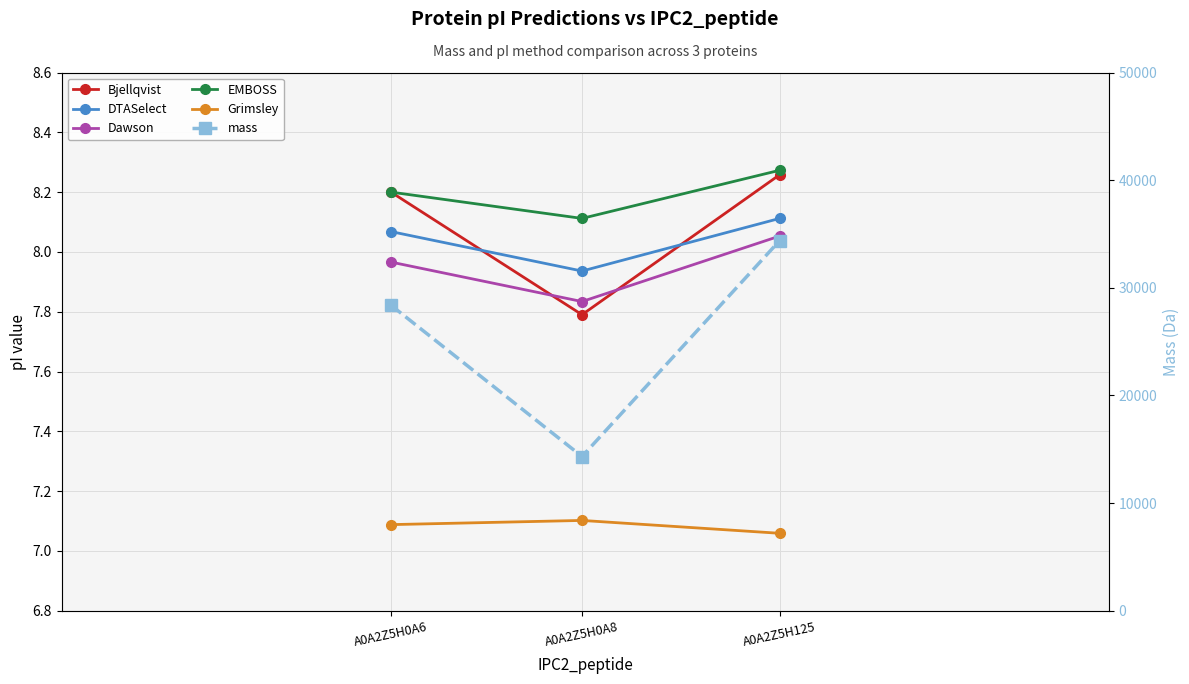

At which category is the sum across all series the highest?

A0A2Z5H125